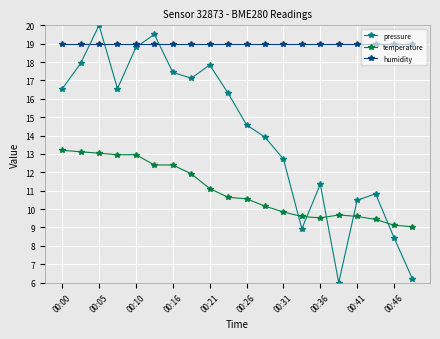

What is the highest value of the pressure series?

20.0